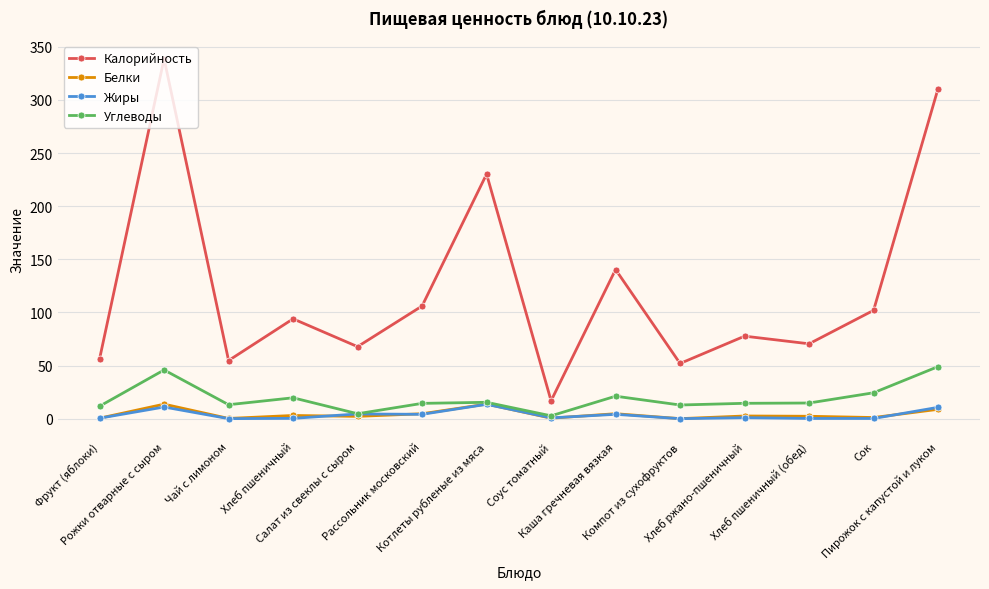

What is the difference between the maximum and minimum values in the Жиры series?

13.5